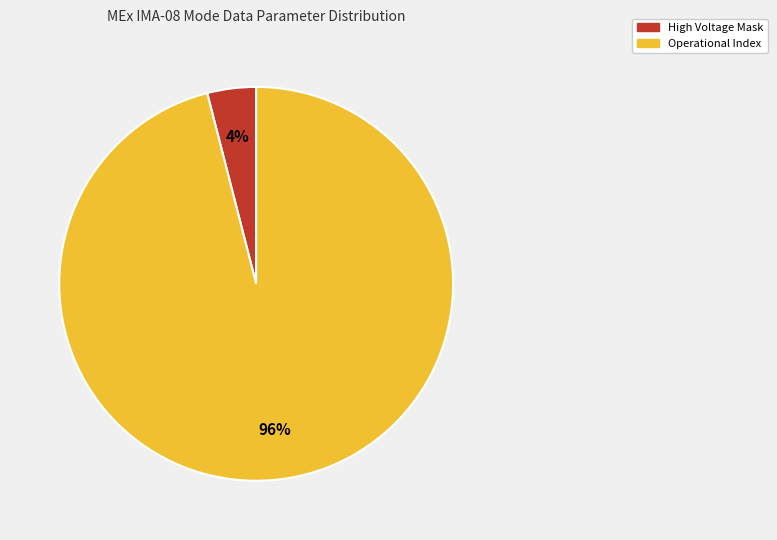

To the nearest percent, what portion does High Voltage Mask represent?

4%